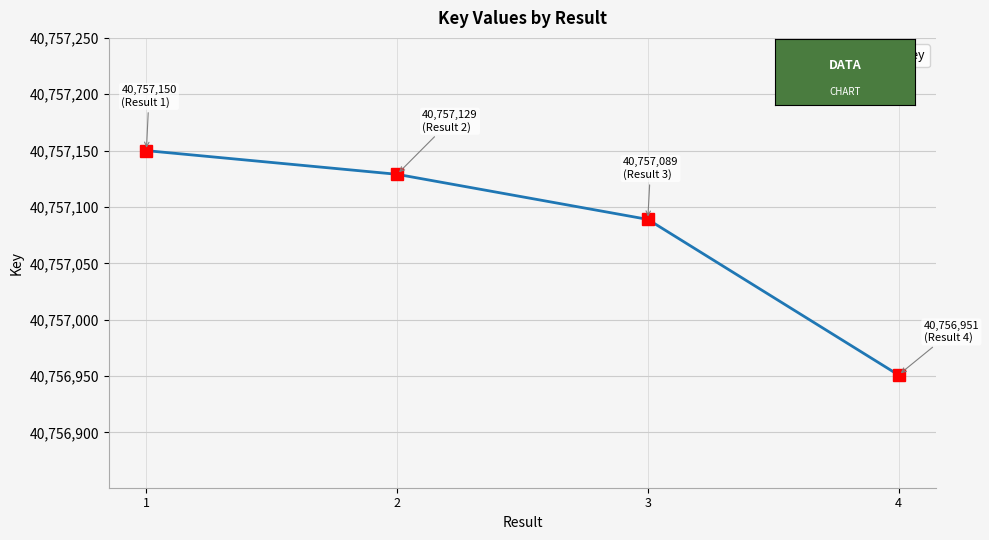

True or false: there are more than 0 points higher than both neighbors.

False